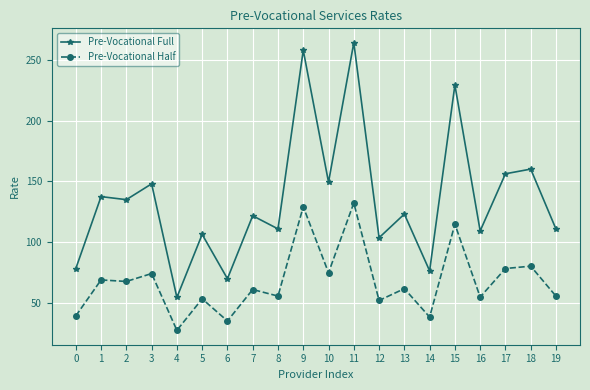

True or false: Pre-Vocational Half and Pre-Vocational Full cross at least once.

False